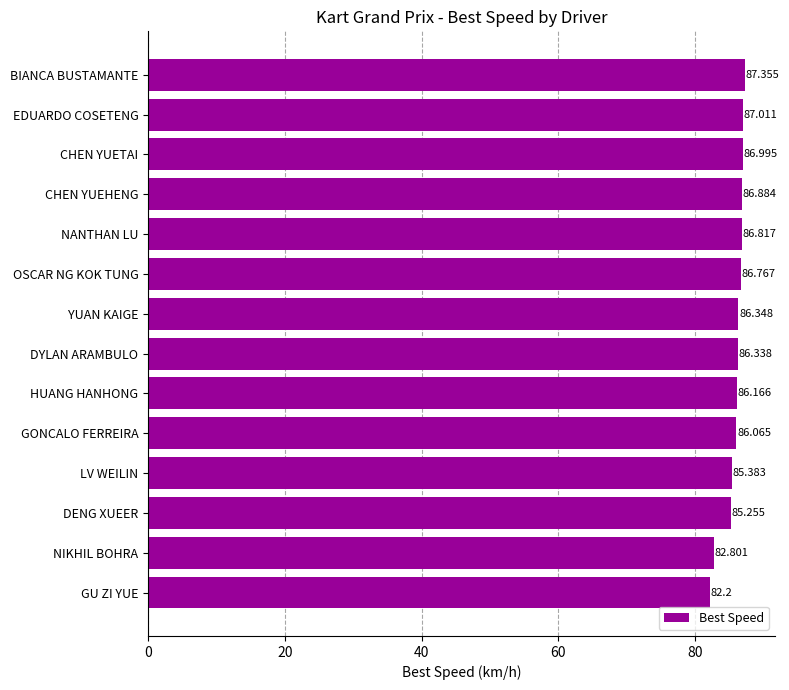

What is the label of the 6th bar from the bottom?

HUANG HANHONG